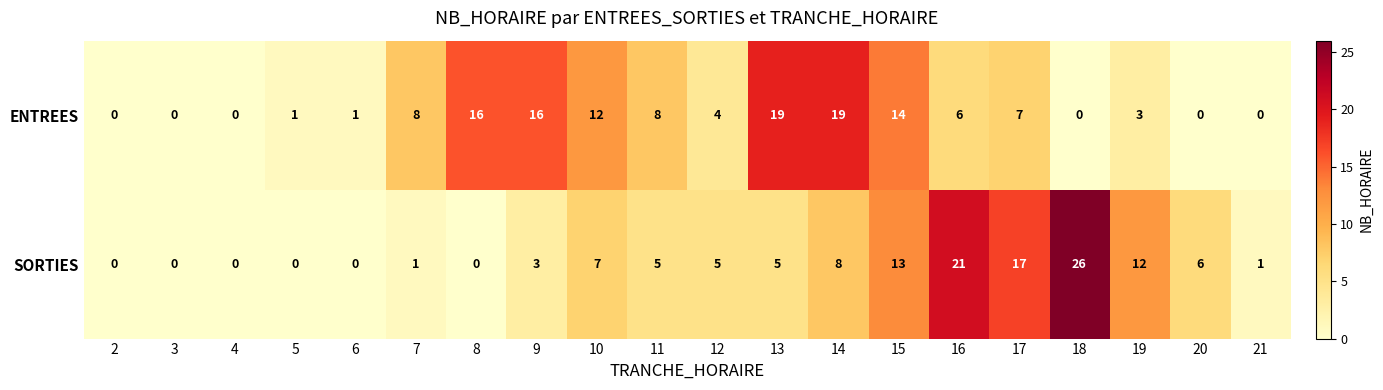

What is the difference between the maximum and minimum values in the ENTREES series?

19